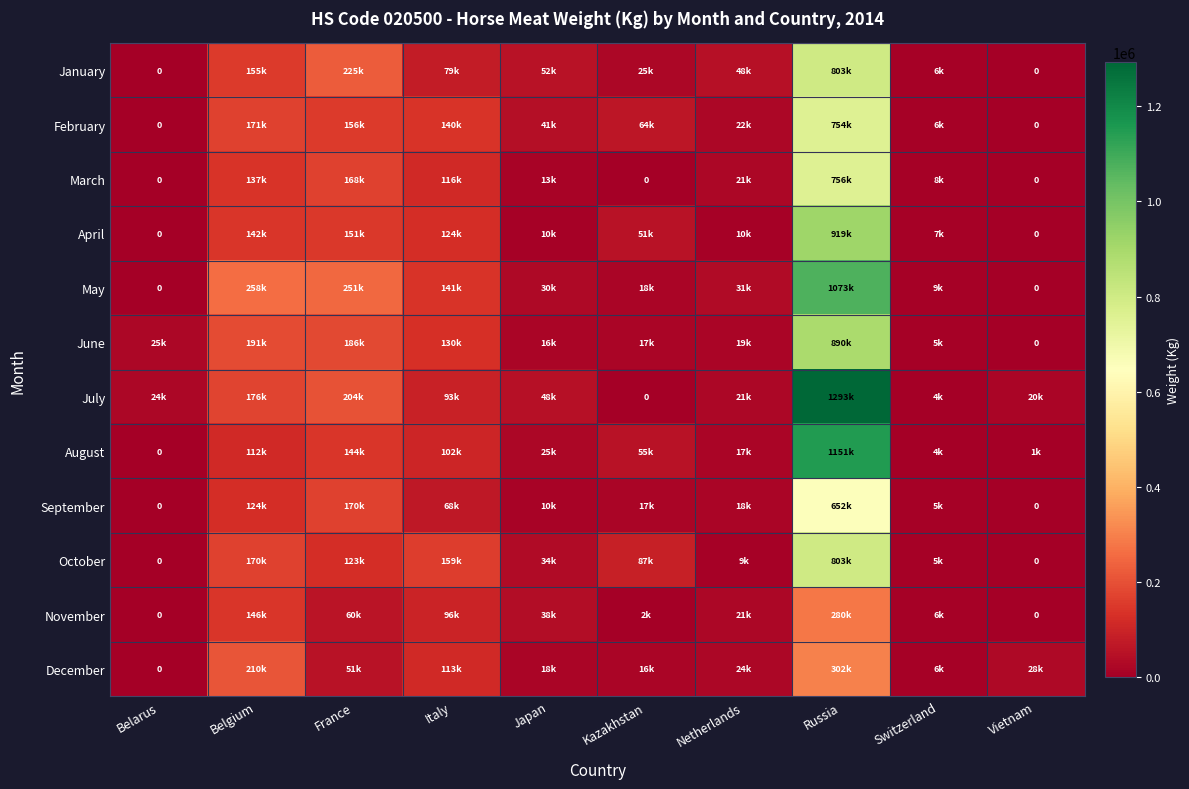

How many data points does each series have?

10